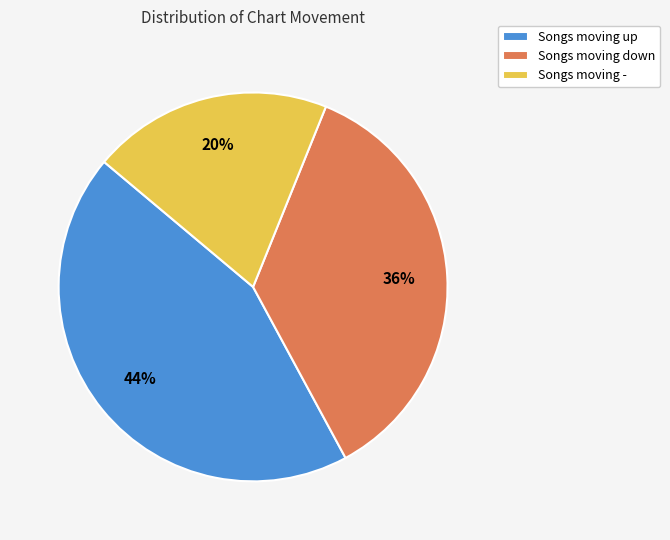

Which has a higher value, Songs moving down or Songs moving up?

Songs moving up